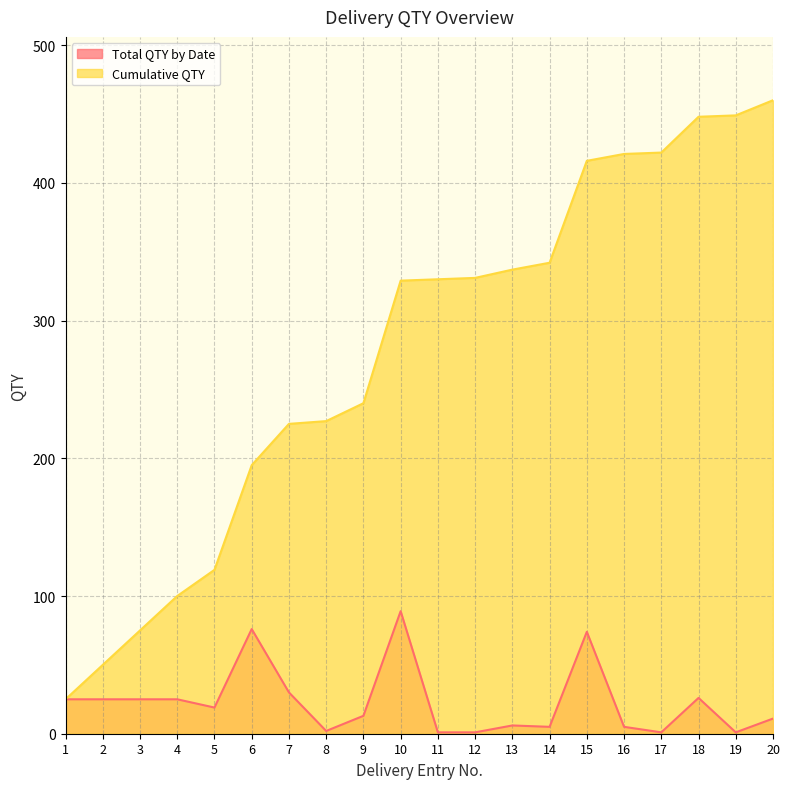

Rank the series by their average value, from highest to lowest.

Cumulative QTY, Total QTY by Date